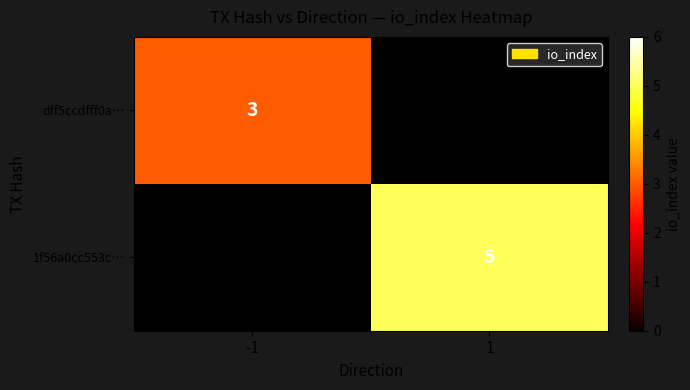

Is the value of dff5ccdfff0a… at -1 greater than the value of 1f56a0cc553c… at 1?

No